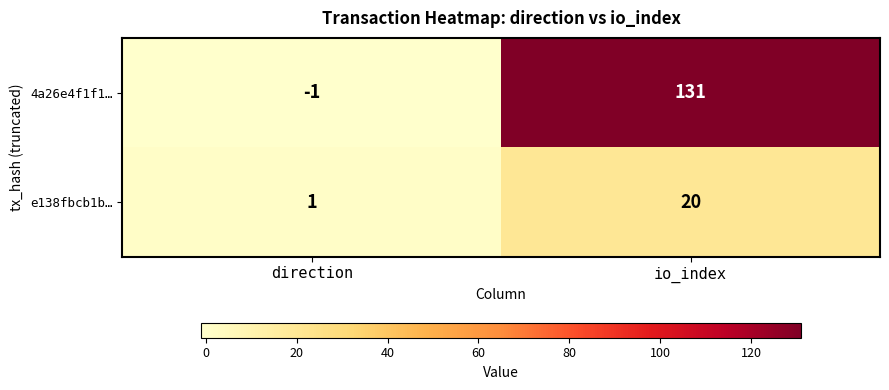

Count the number of categories in the chart.

2